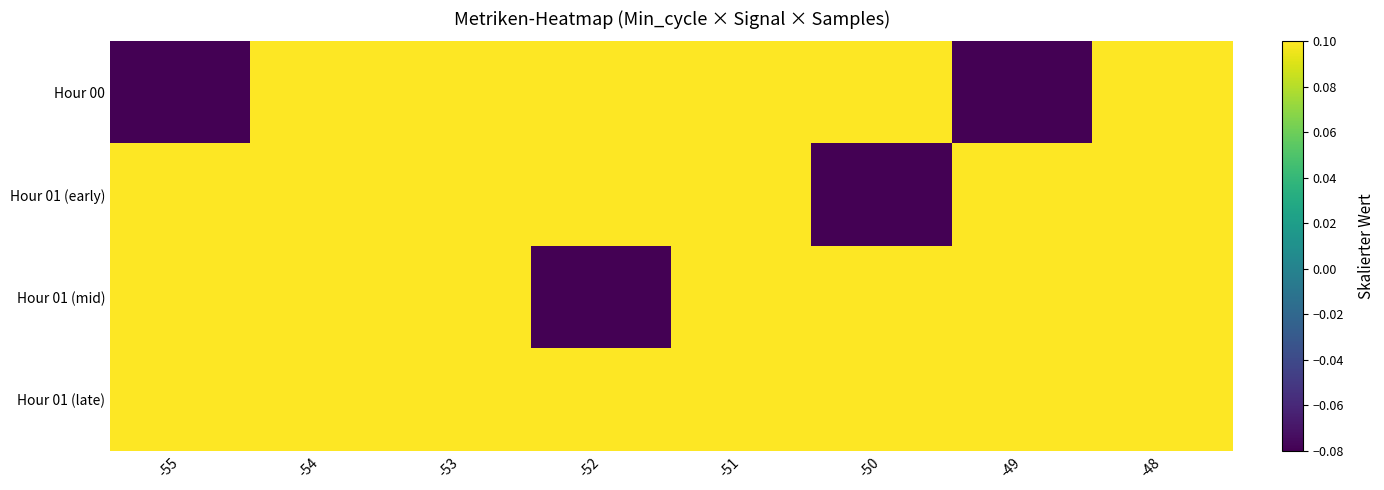

Which series has the largest total across all categories?

Hour 01 (late)